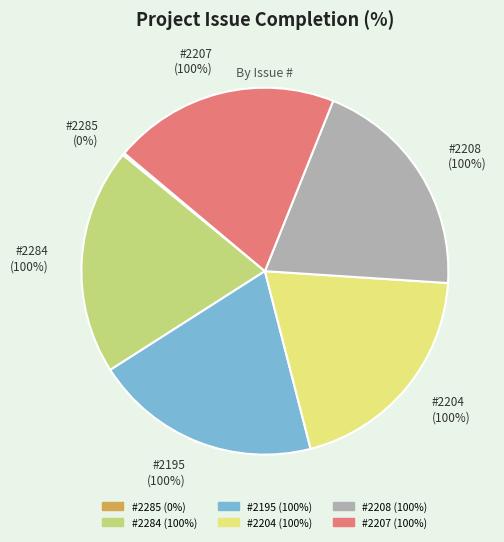

Which has a higher value, 2285 or 2195?

2195